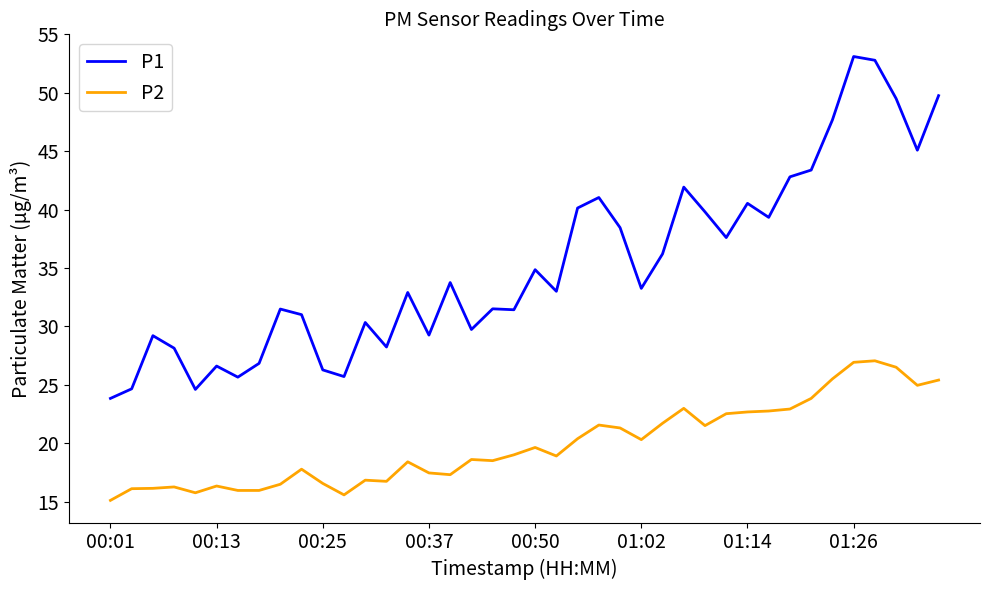

List the series in order of their peak value, lowest first.

P2, P1